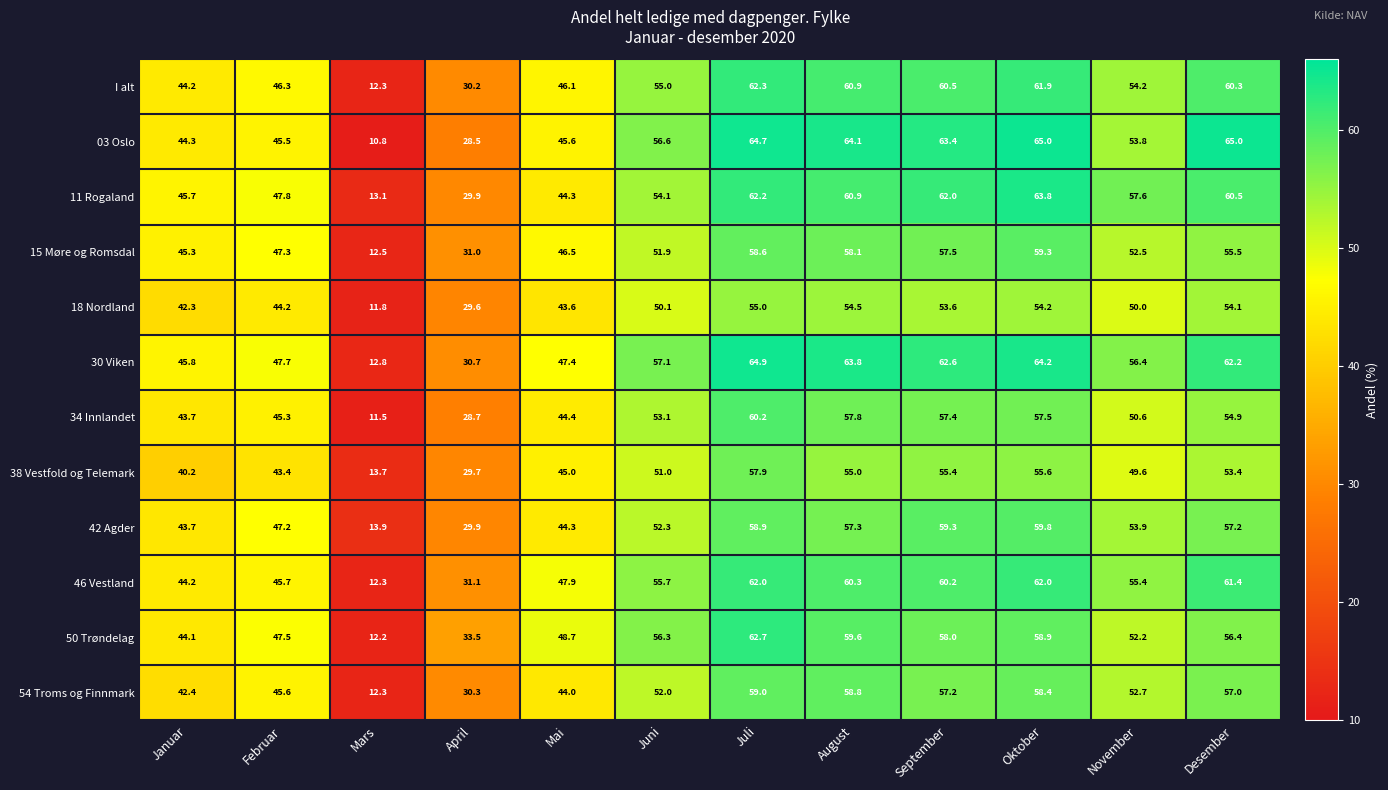

Read the 30 Viken value at November.

56.4